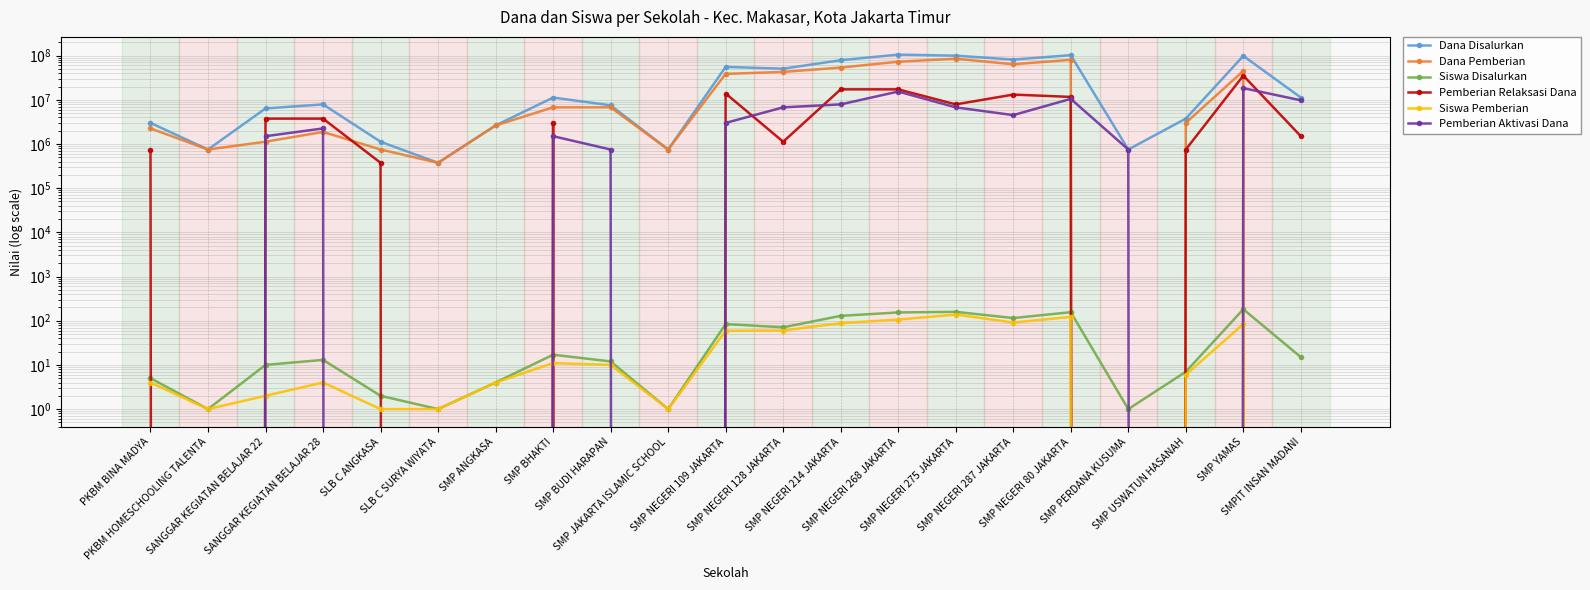

Which series has the largest total across all categories?

Dana Disalurkan